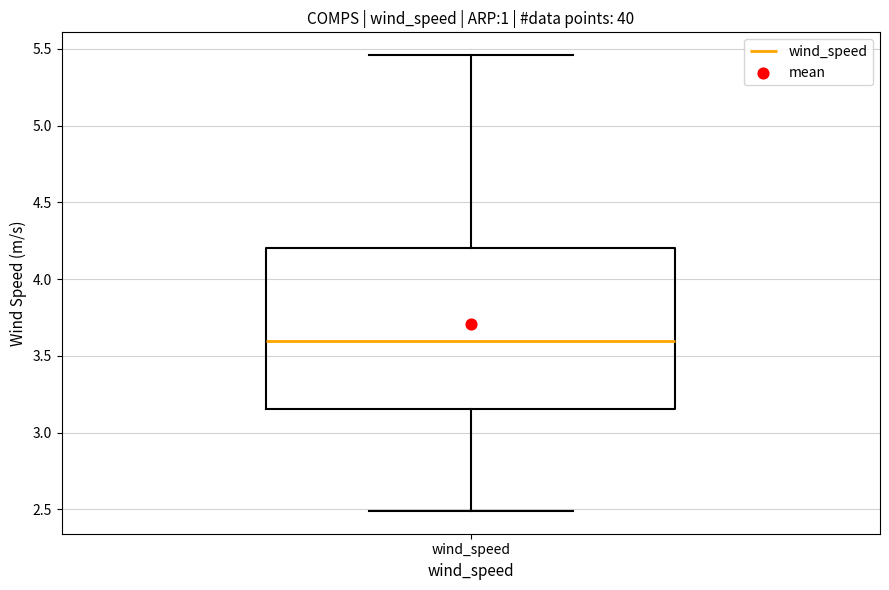

Read this box plot against the y-axis: the position of the median line, the range covered by the box, and the ends of both whiskers. The values are not printed on the chart, so give them approximately, as read against the axis.

median 3.60, box 3.15 to 4.20, whiskers 2.50 to 5.45